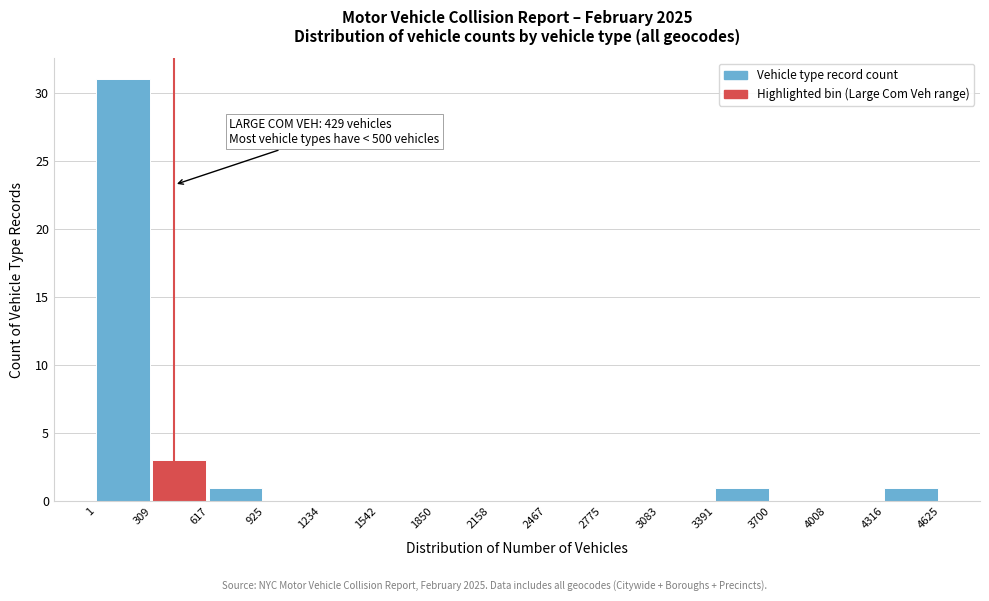

Which range on the x-axis has the tallest bar?

1 to 309